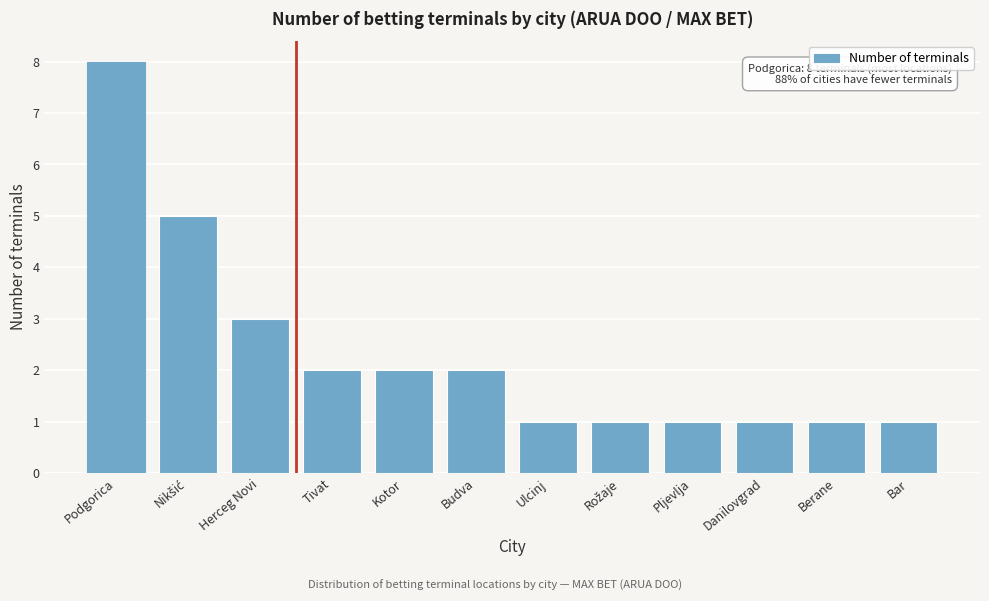

Reading left to right, what are all the values shown in this chart?

8	5	3	2	2	2	1	1	1	1	1	1